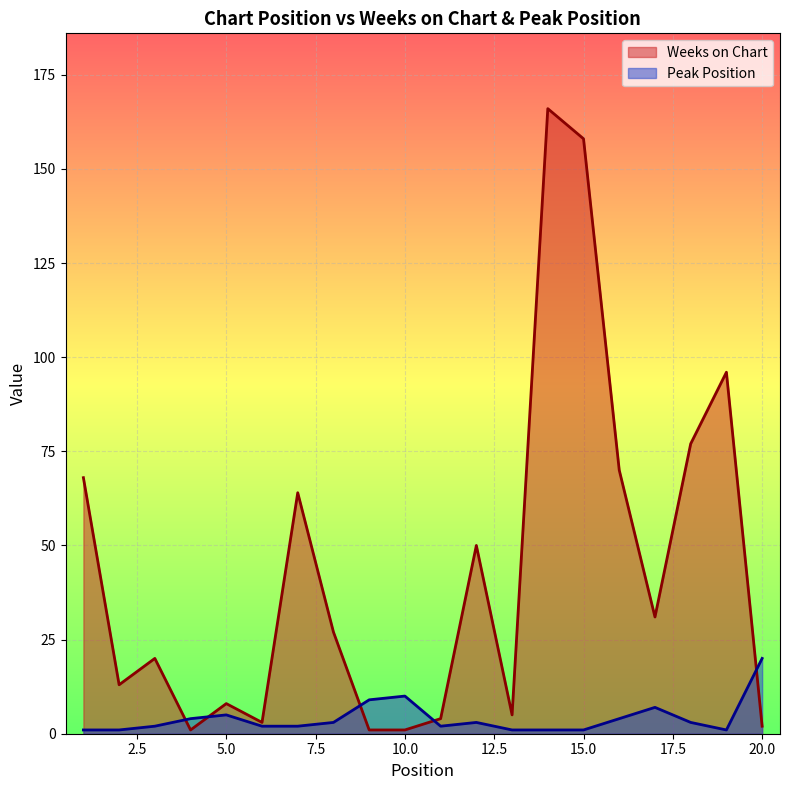

What is the spread (max minus min) of values at 10.0?

9